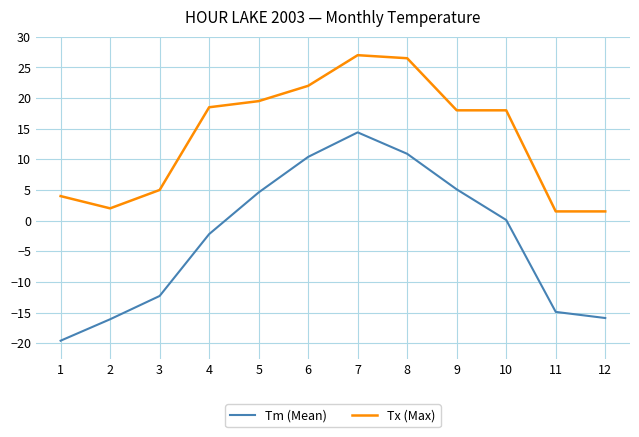

Is it true that Tx (Max) equals 31.3 at 10?

False